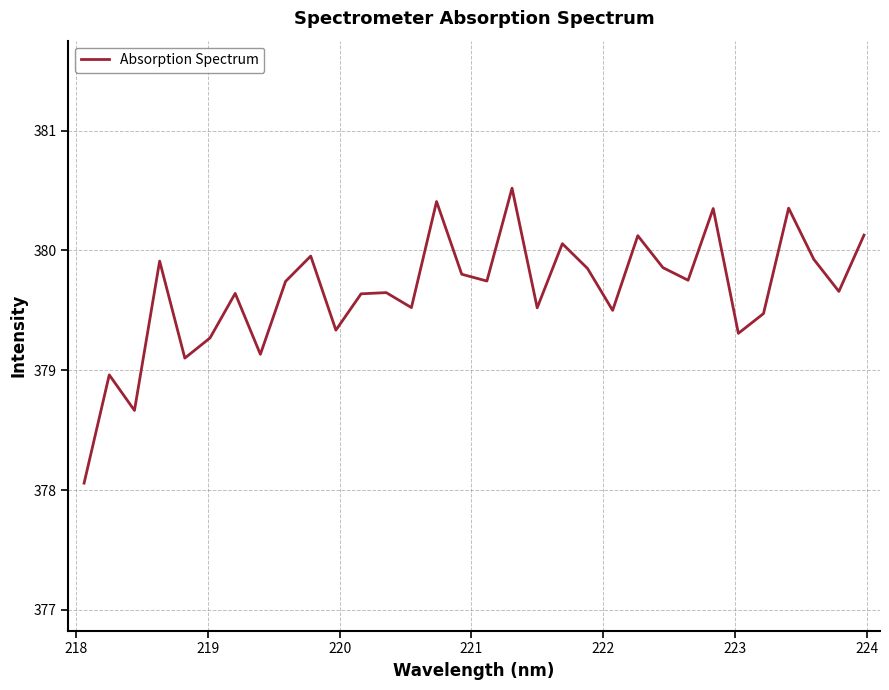

What is the difference between the maximum and minimum values?

2.5